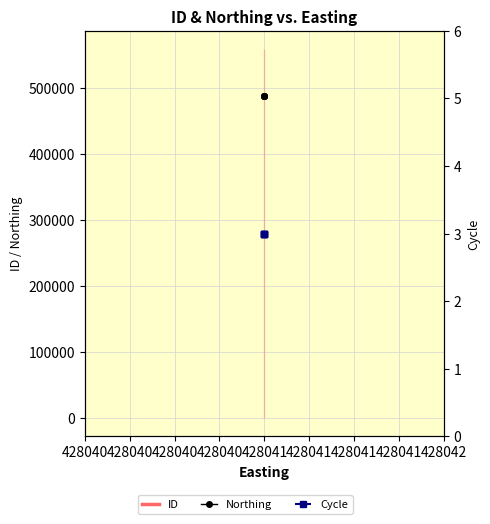

What is the total value across all series at 428040?

1046744